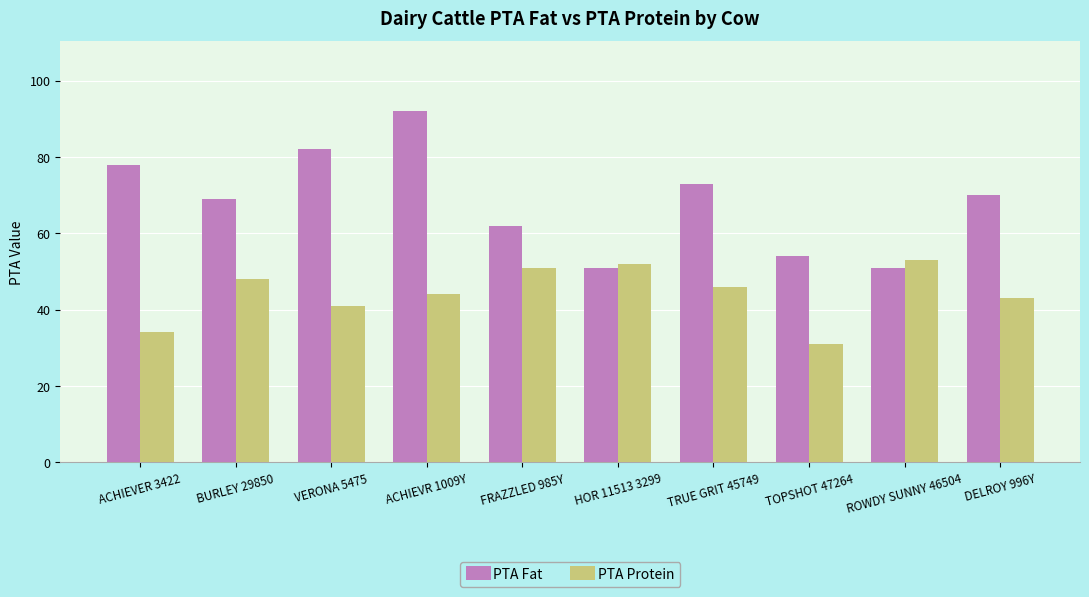

Where does the PTA Protein series first go above 46?

BURLEY 29850